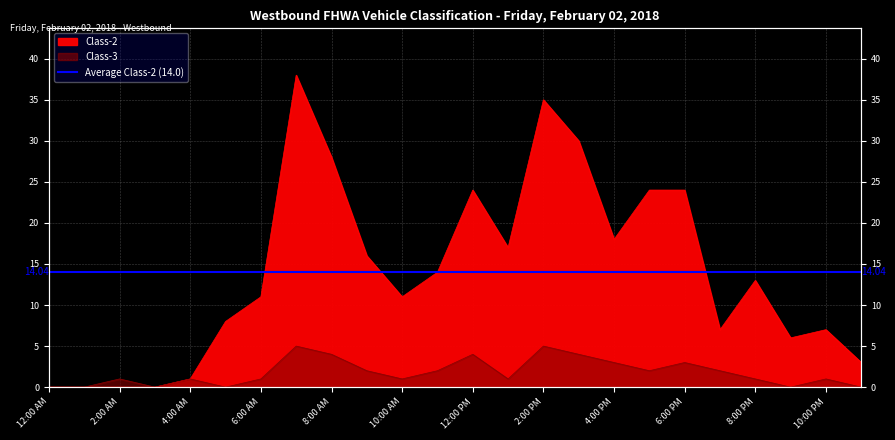

The Class-3 series shows 1 at 2:00 PM. True or false?

False